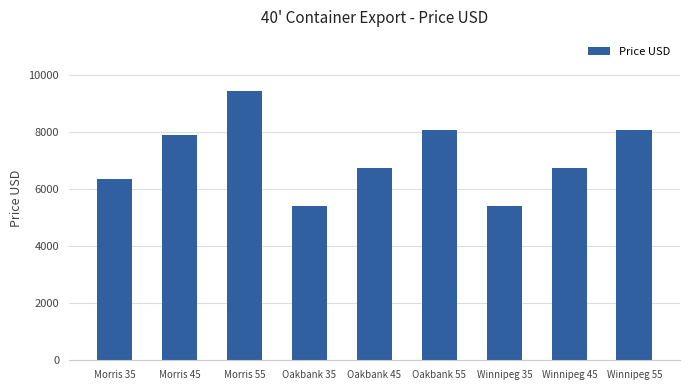

How many bars are there in total?

9